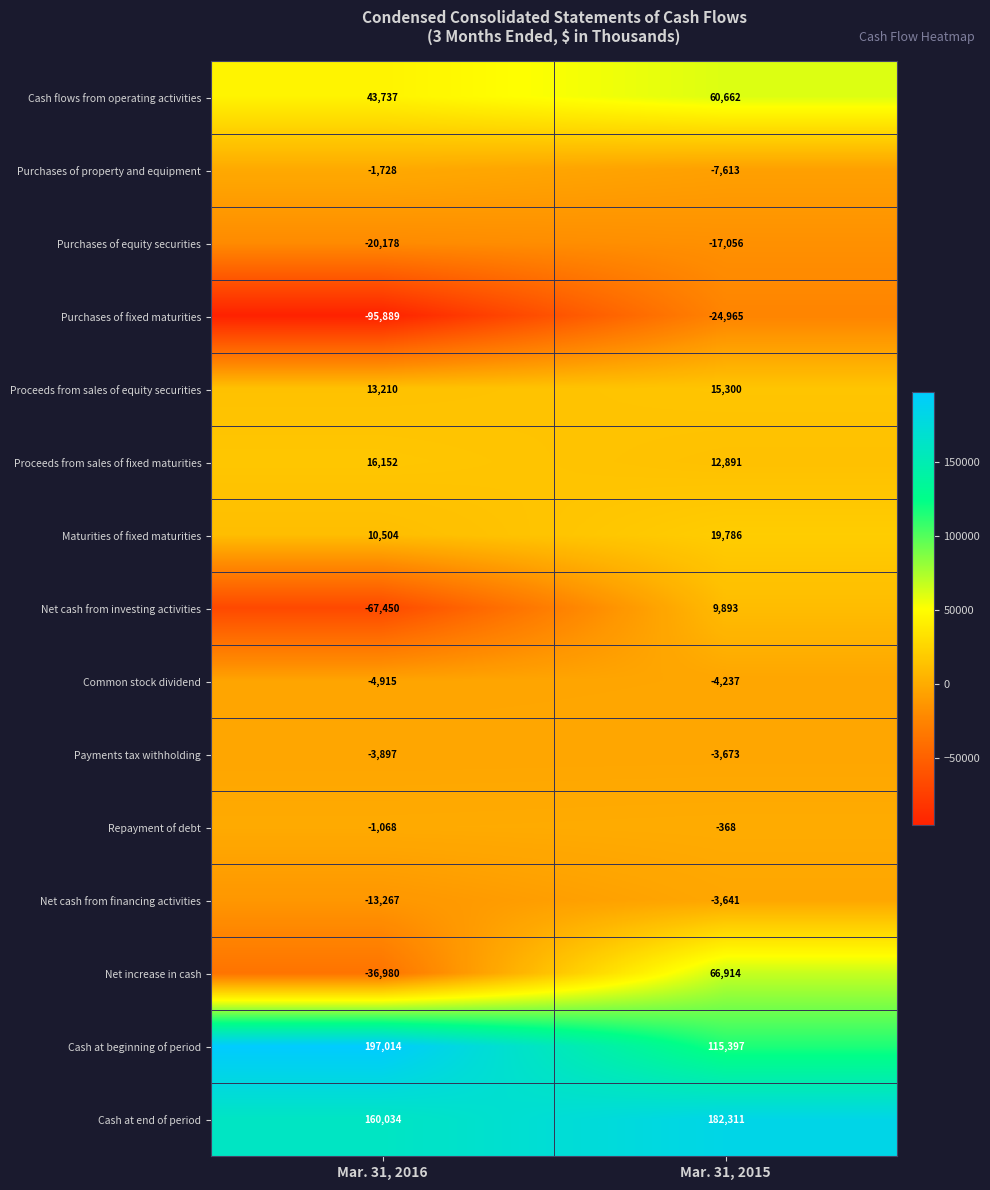

What is the total value across all series at Mar. 31, 2016?

195279